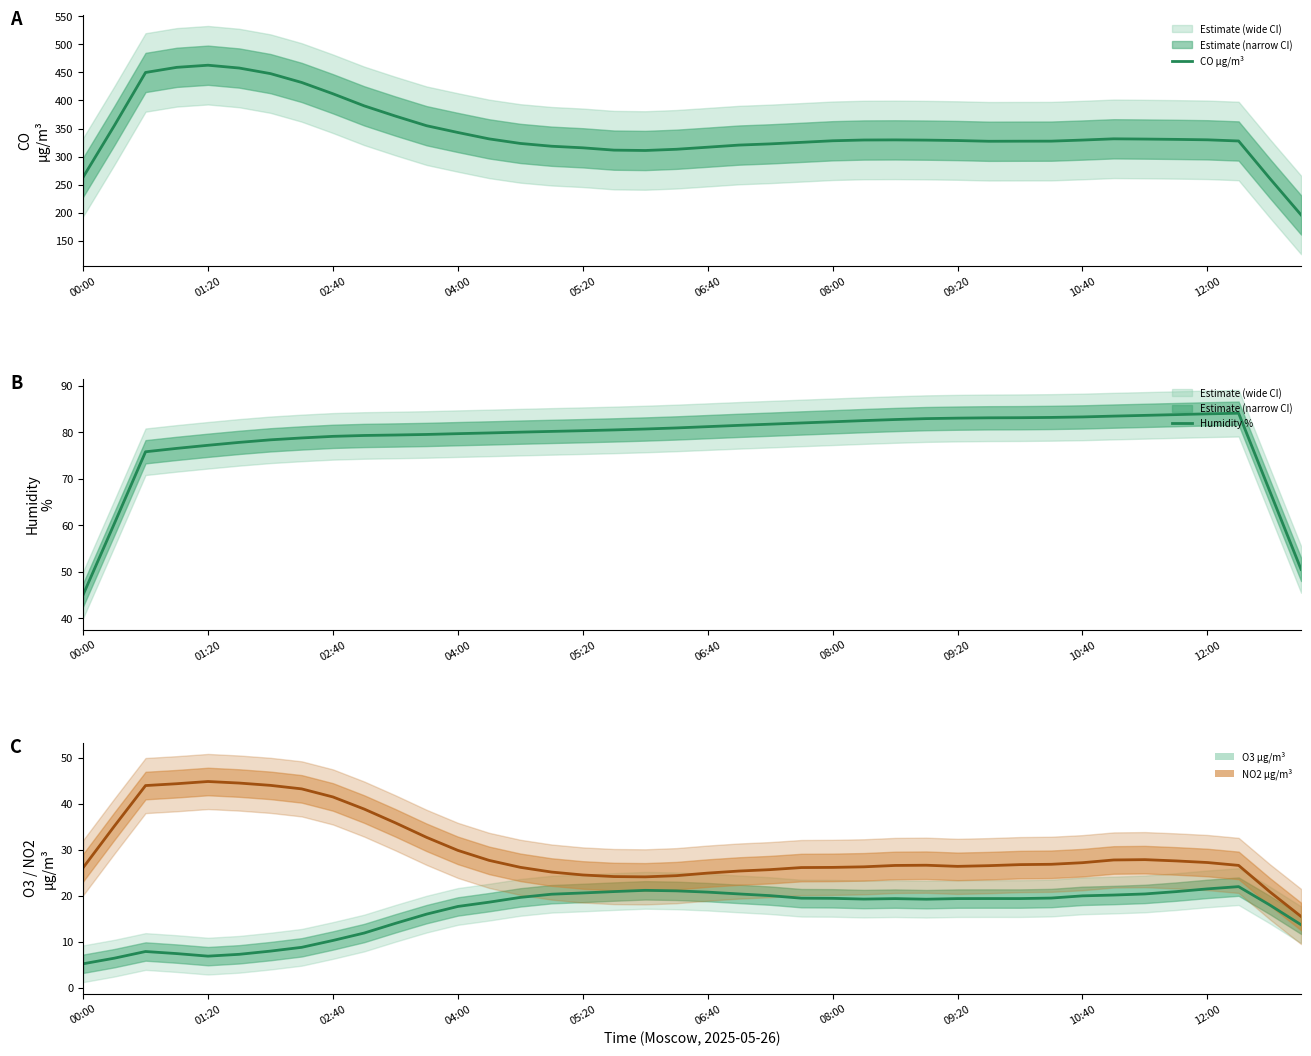

What position from the right is 37?

3